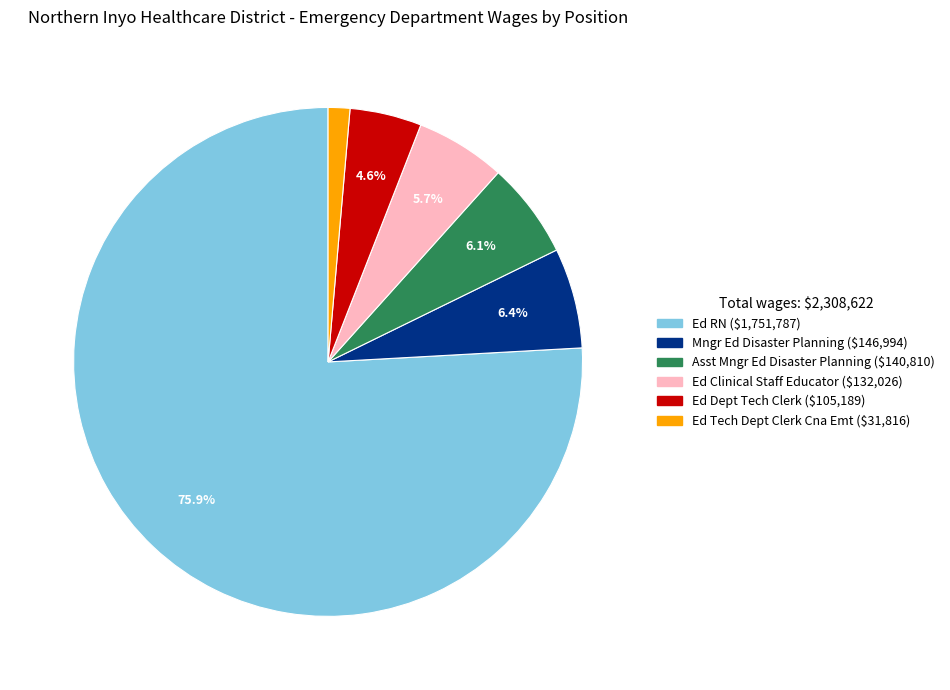

Which category has the smallest portion of the pie?

Ed Tech Dept Clerk Cna Emt